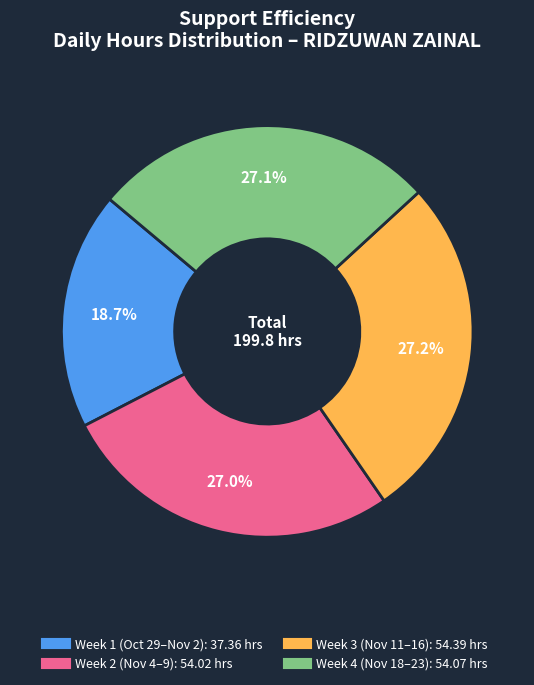

Is there a majority slice in this chart?

No